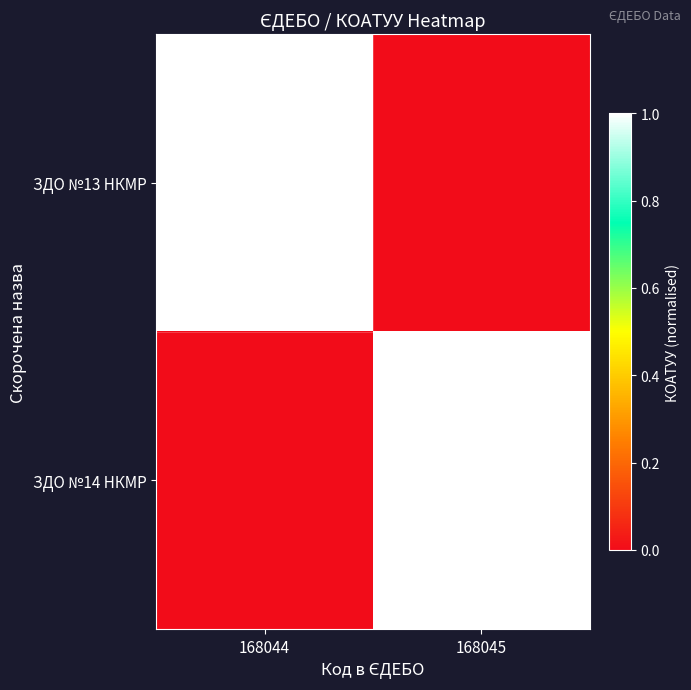

The value of ЗДО №13 НКМР at 168044 is 6510745300. True or false?

True